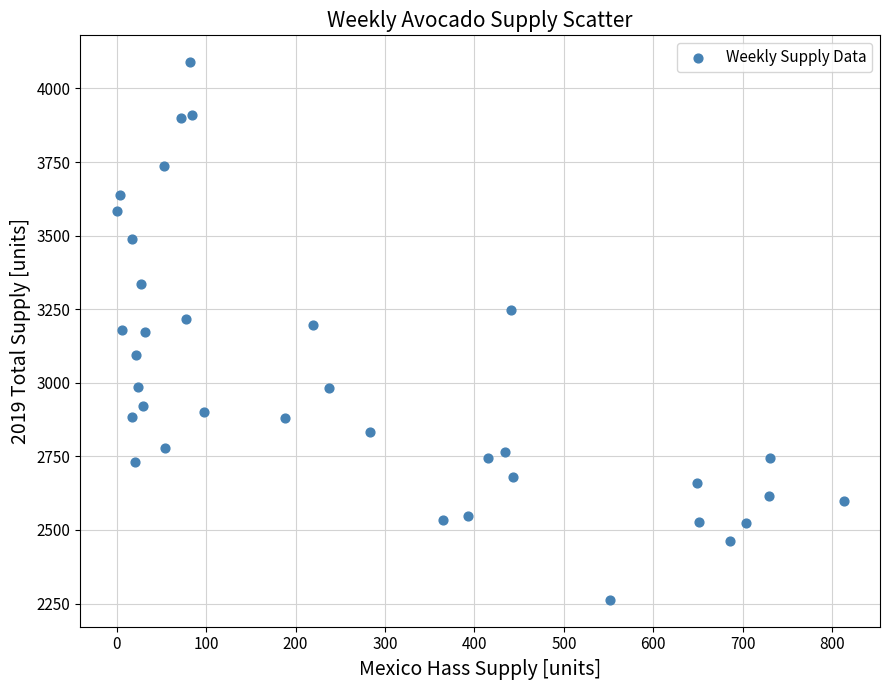

What is the range of X values (max minus min)?

812.8